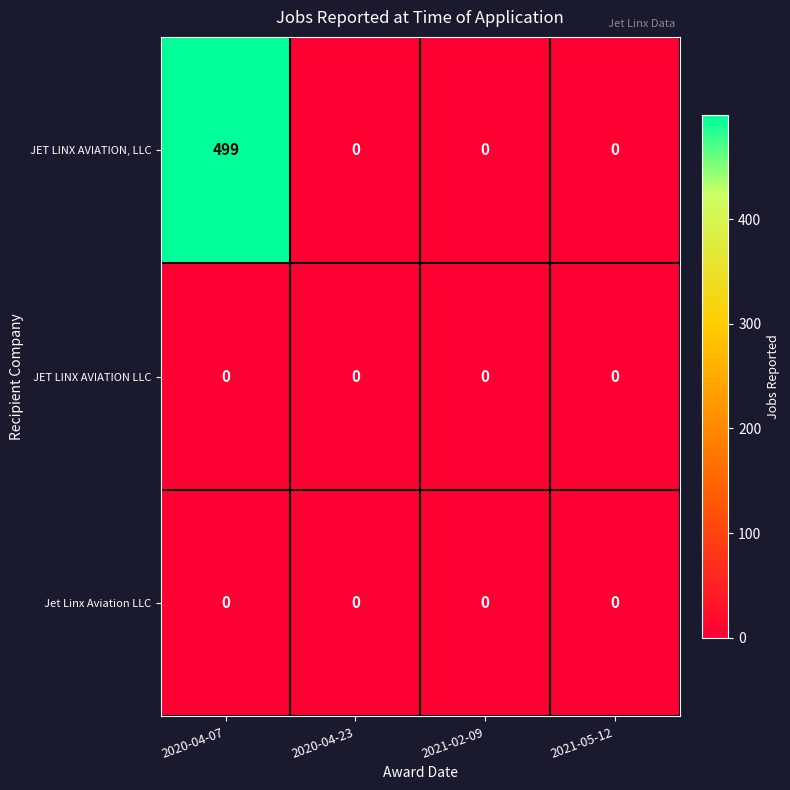

Which series has the largest total across all categories?

JET LINX AVIATION, LLC